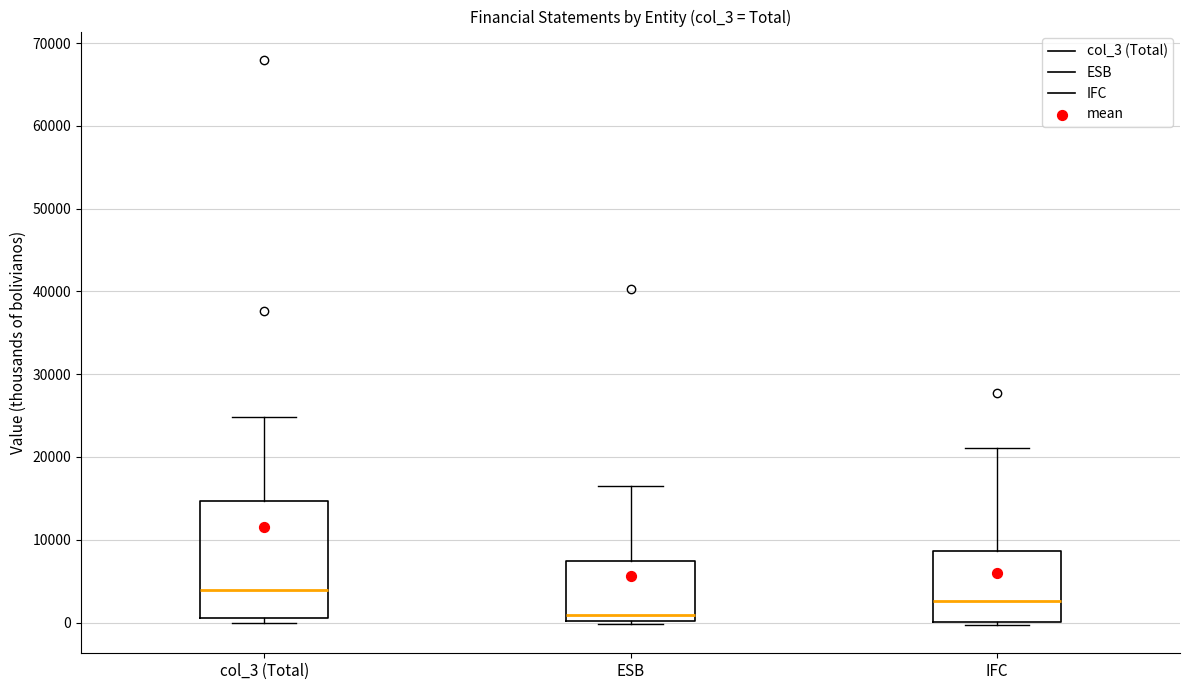

Reading left to right, read every box against the y-axis: the position of its median line, the range the box covers, and the ends of its whiskers. The values are not printed on the chart, so give them approximately, as read against the axis.

col_3 (Total): median 4000, box 1000 to 15000, whiskers 0 to 25000
ESB: median 1000, box 0 to 7000, whiskers 0 to 17000
IFC: median 3000, box 0 to 9000, whiskers 0 (just below the box's lower edge) to 21000